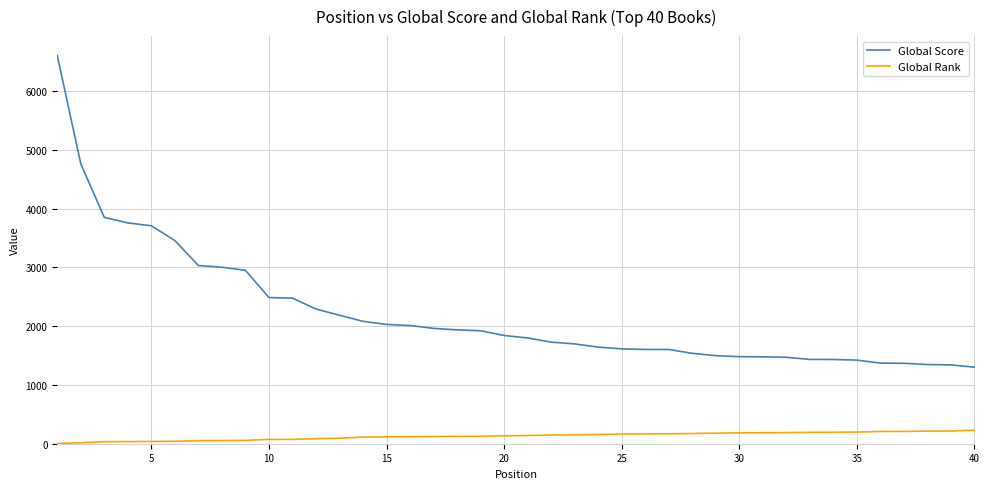

True or false: Global Score and Global Rank cross at least once.

False